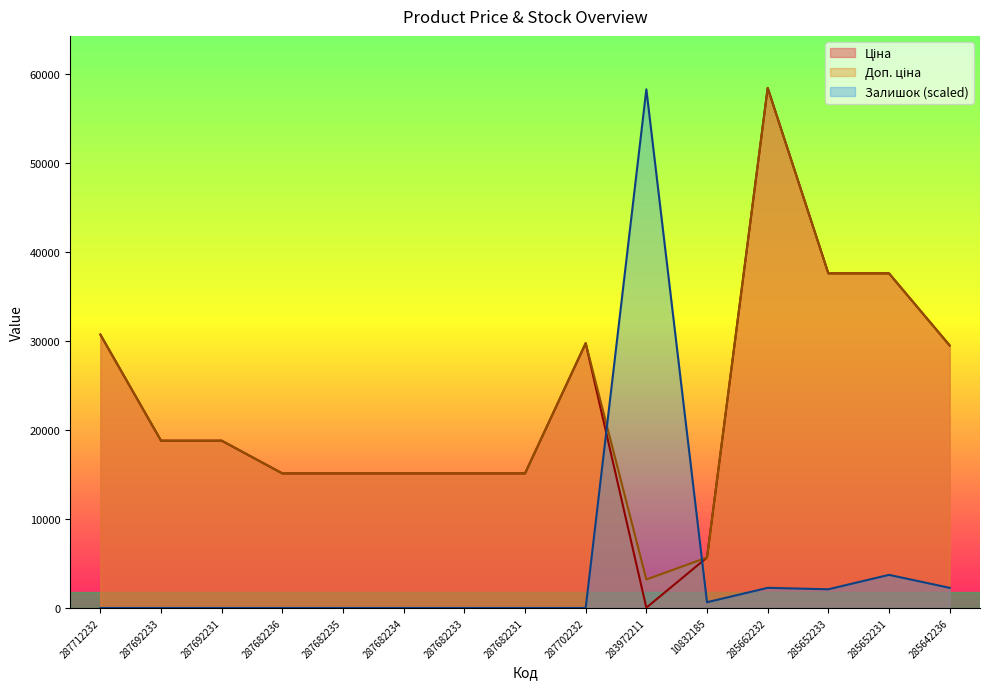

At which label does Ціна first exceed 18796?

287712232